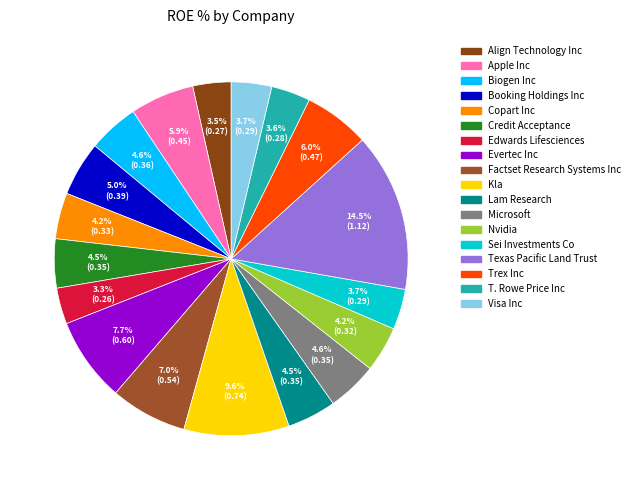

What percentage do Evertec Inc and Kla together represent?

17.3%